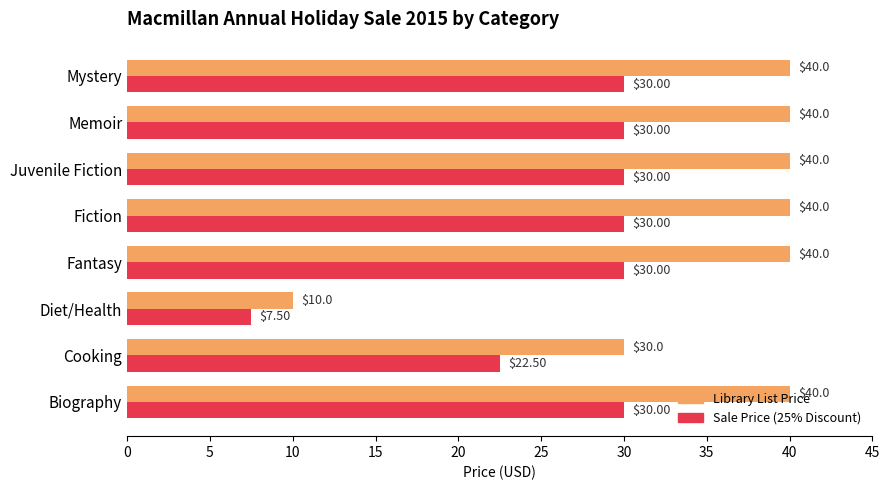

At which label does Library List Price reach its minimum?

Diet/Health